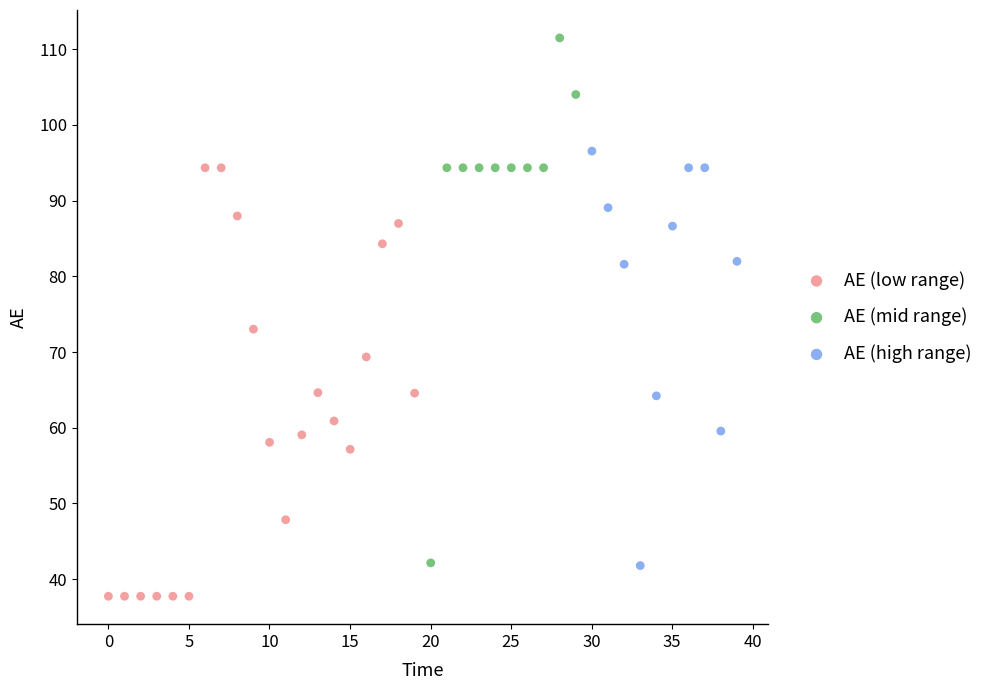

Which series contains the highest Y value?

AE (mid range)